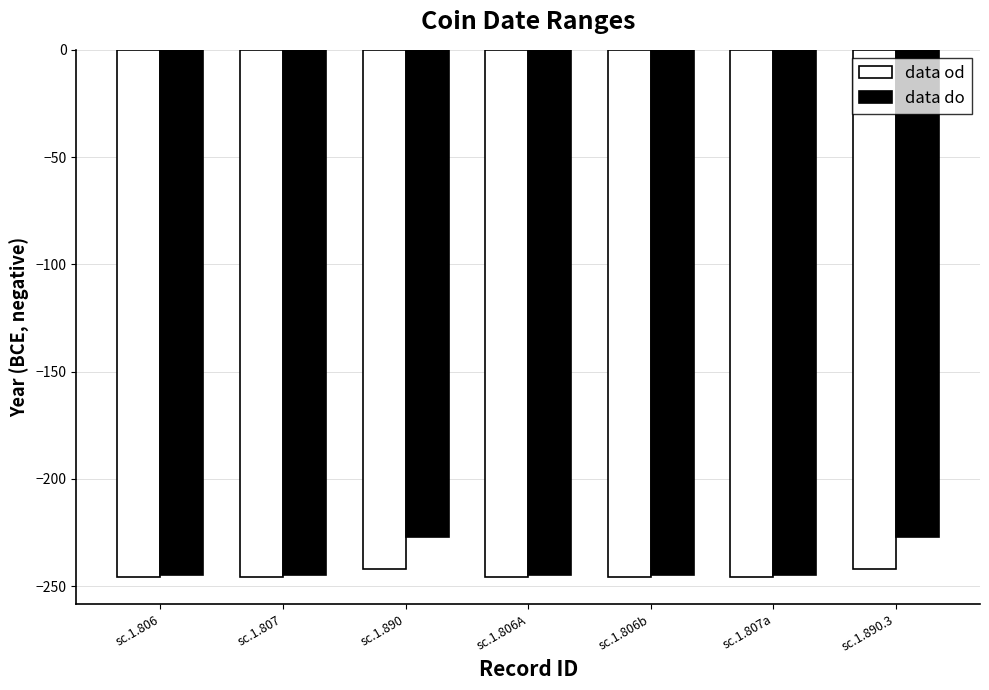

Reading left to right, what are all the values shown in this chart?

data od: sc.1.806=-246	sc.1.807=-246	sc.1.890=-242	sc.1.806A=-246	sc.1.806b=-246	sc.1.807a=-246	sc.1.890.3=-242
data do: sc.1.806=-245	sc.1.807=-245	sc.1.890=-227	sc.1.806A=-245	sc.1.806b=-245	sc.1.807a=-245	sc.1.890.3=-227